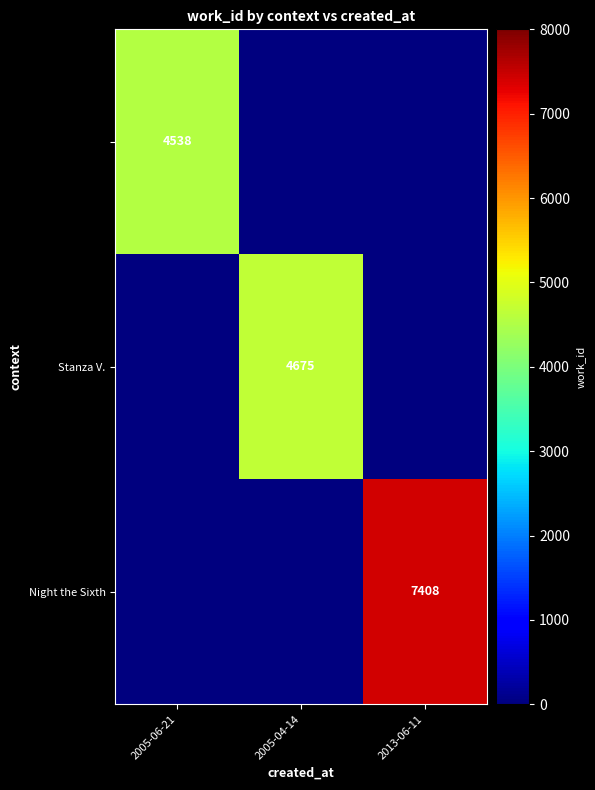

The value of Night the Sixth at 2013-06-11 is 7408. True or false?

True